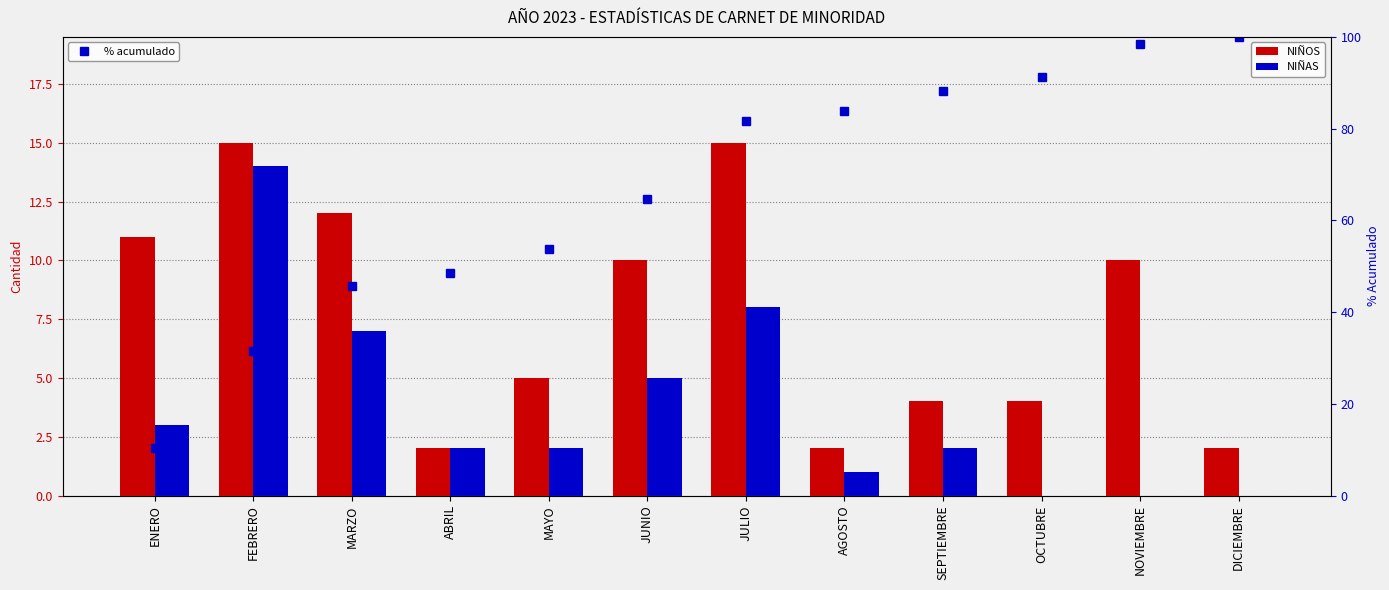

What are all the series names shown in the legend?

NIÑOS, NIÑAS, % acumulado